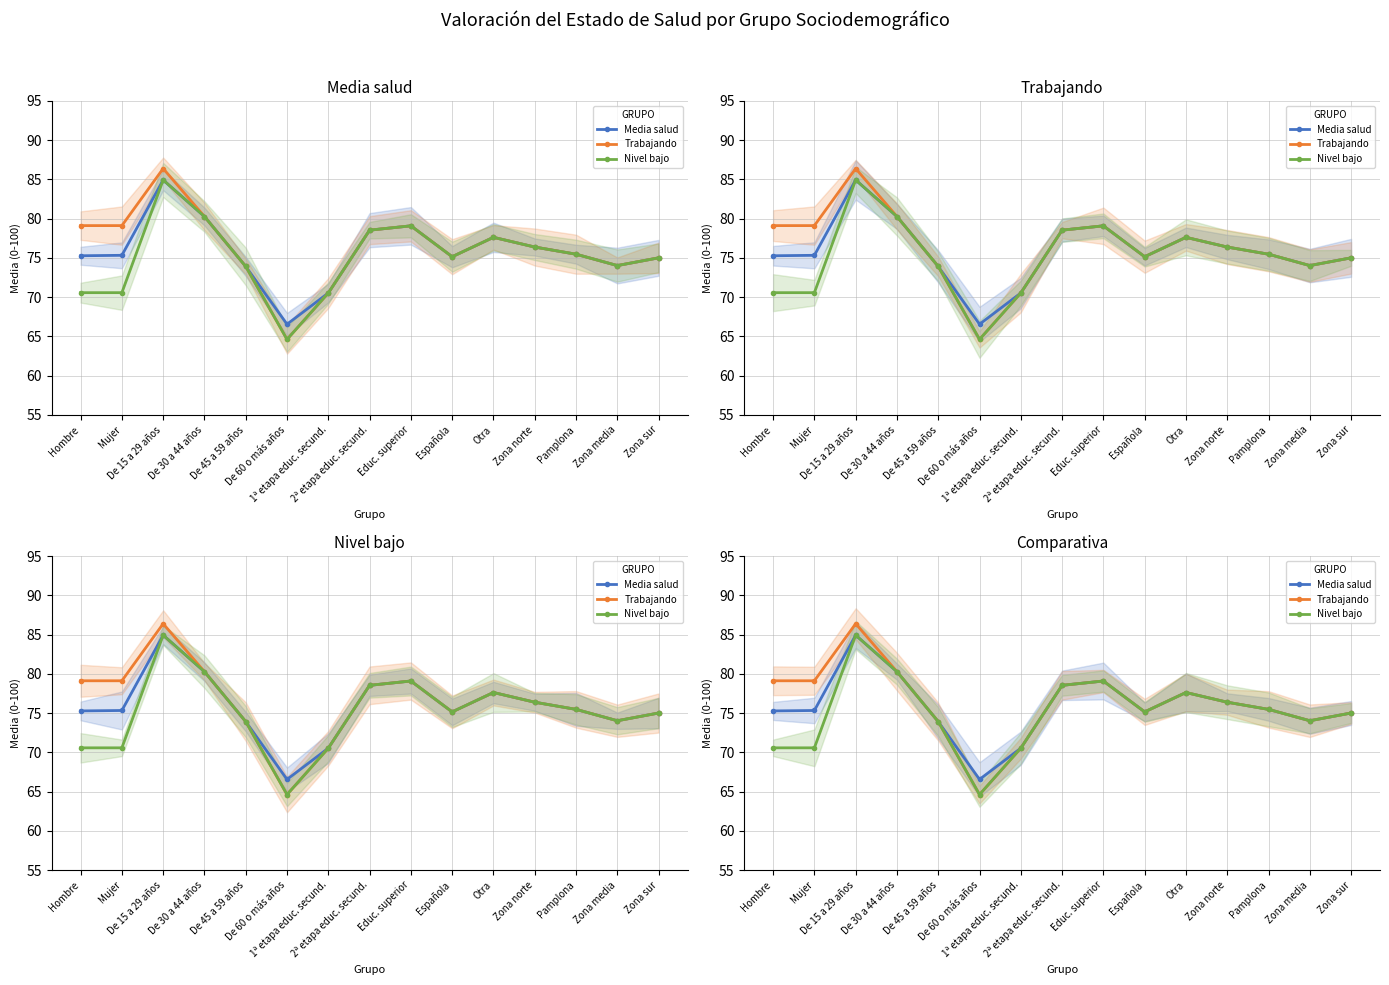

Which has a higher value, Zona media or 1ª etapa educ. secund.?

Zona media